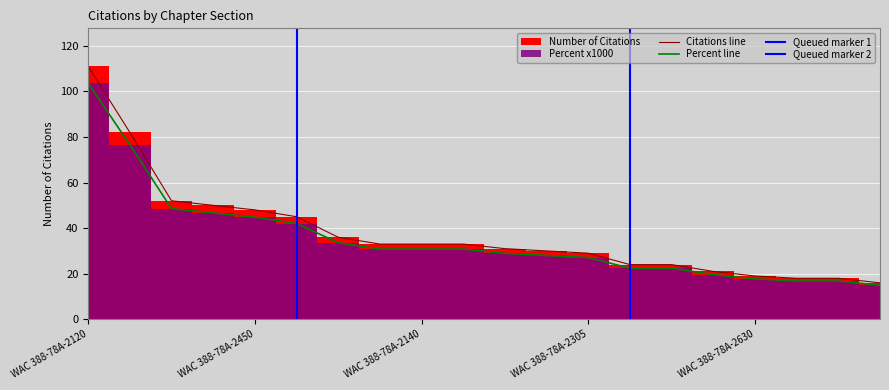

Reading left to right, extract all data points from this chart.

Number of Citations: WAC 388-78A-2120=111.0	WAC 388-78A-2700=82.0	WAC 388-78A-2210=52.0	WAC 388-78A-2130=50.0	WAC 388-78A-2450=48.0	WAC 388-78A-3090=45.0	WAC 388-78A-2100=36.0	WAC 388-78A-2090=33.0	WAC 388-78A-2140=33.0	WAC 388-78A-2410=33.0	WAC 388-78A-2290=31.0	RCW 70.129-110=30.0	WAC 388-78A-2305=29.0	WAC 388-78A-2320=24.0	WAC 388-78A-2660=24.0	WAC 388-78A-2600=21.0	WAC 388-78A-2630=19.0	WAC 388-78A-2300=18.0	WAC 388-78A-2484=18.0	WAC 388-78A-2462=16.0
Percent x1000: WAC 388-78A-2120=103.6	WAC 388-78A-2700=76.6	WAC 388-78A-2210=48.5	WAC 388-78A-2130=46.7	WAC 388-78A-2450=44.8	WAC 388-78A-3090=42.0	WAC 388-78A-2100=33.6	WAC 388-78A-2090=30.8	WAC 388-78A-2140=30.8	WAC 388-78A-2410=30.8	WAC 388-78A-2290=28.9	RCW 70.129-110=28.0	WAC 388-78A-2305=27.1	WAC 388-78A-2320=22.4	WAC 388-78A-2660=22.4	WAC 388-78A-2600=19.6	WAC 388-78A-2630=17.7	WAC 388-78A-2300=16.8	WAC 388-78A-2484=16.8	WAC 388-78A-2462=14.9